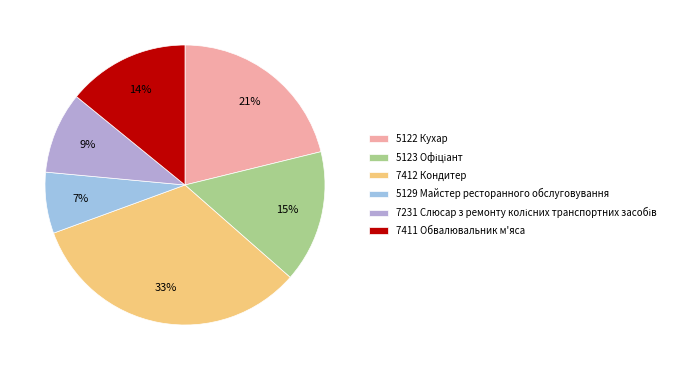

What is the smallest slice in the pie chart?

5129 Майстер ресторанного обслуговування